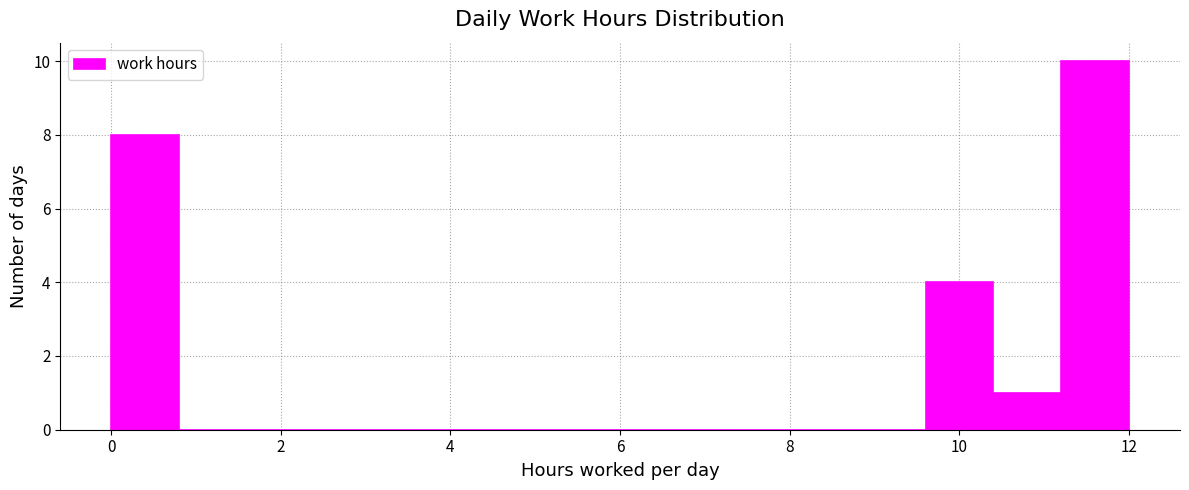

Reading left to right, list every bar in this chart as the range it spans on the x-axis followed by its height. The values are not printed on the chart, so give them approximately, as read against the axis.

0.0 to 0.8: 8
0.8 to 1.6: 0
1.6 to 2.4: 0
2.4 to 3.2: 0
3.2 to 4.0: 0
4.0 to 4.8: 0
4.8 to 5.6: 0
5.6 to 6.4: 0
6.4 to 7.2: 0
7.2 to 8.0: 0
8.0 to 8.8: 0
8.8 to 9.6: 0
9.6 to 10.4: 4
10.4 to 11.2: 1
11.2 to 12.0: 10